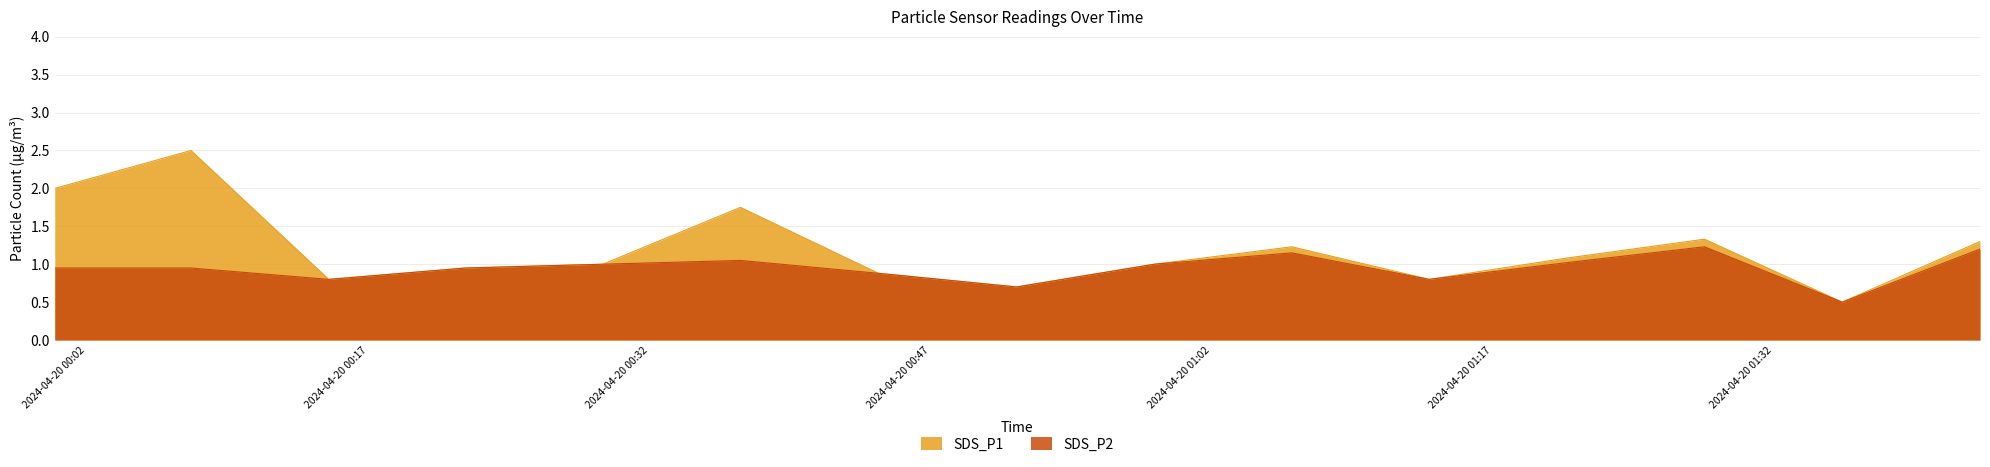

What is the maximum value shown in the chart?

2.5